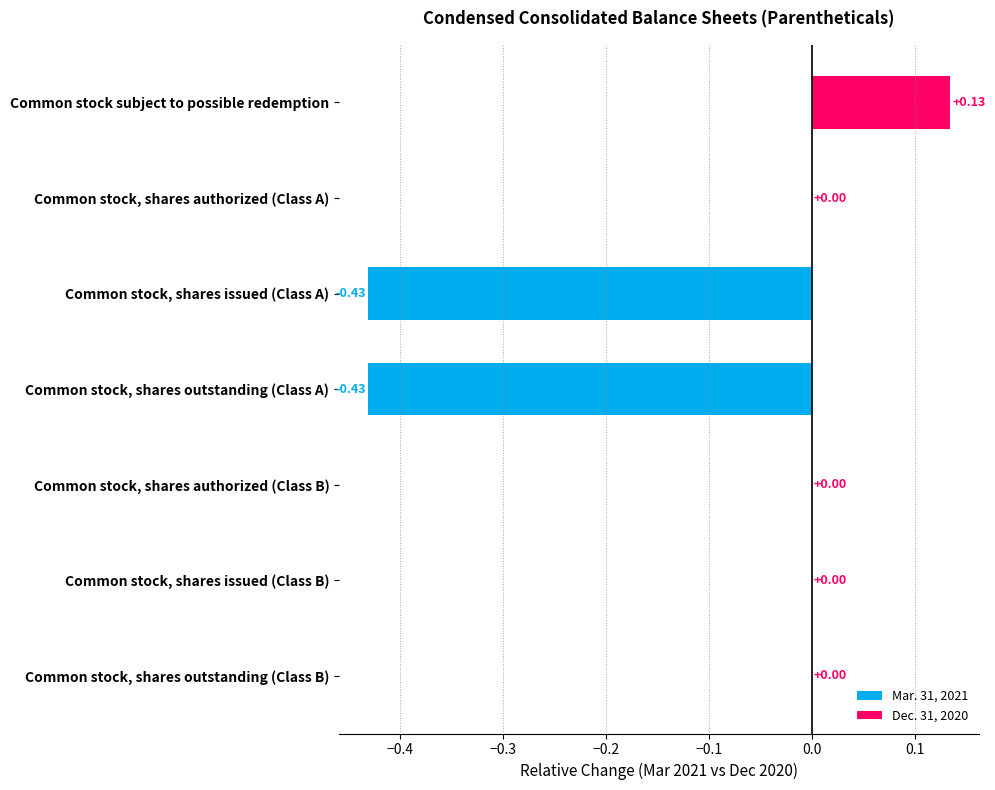

Which category has the highest value across all series?

Common stock subject to possible redemption